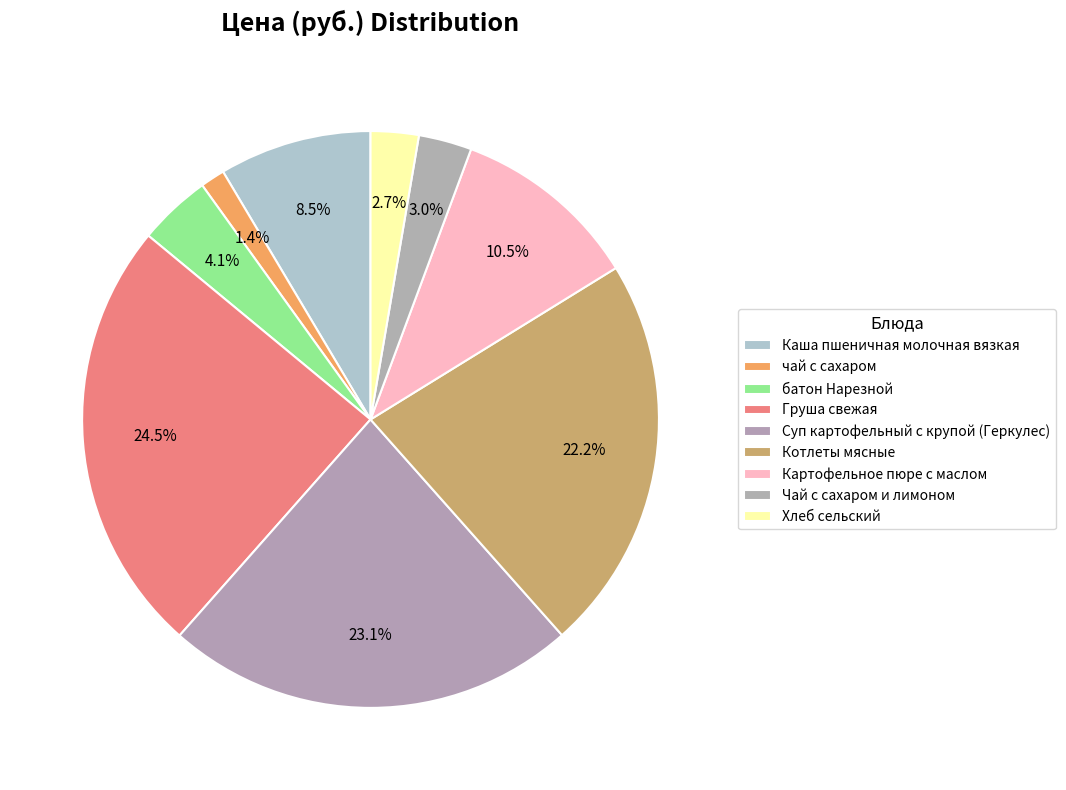

How many slices are in this pie chart?

9